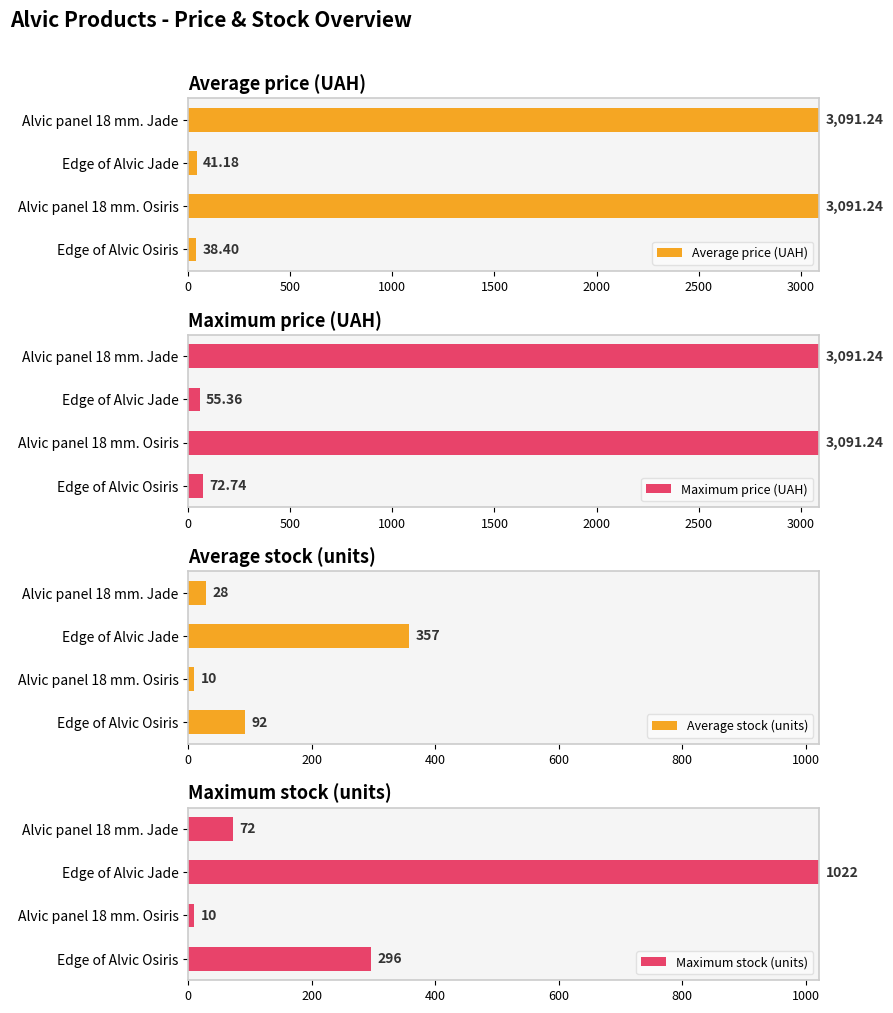

What is the sum of the Maximum price (UAH) values at Alvic panel 18 mm. Jade and Alvic panel 18 mm. Osiris?

6182.5